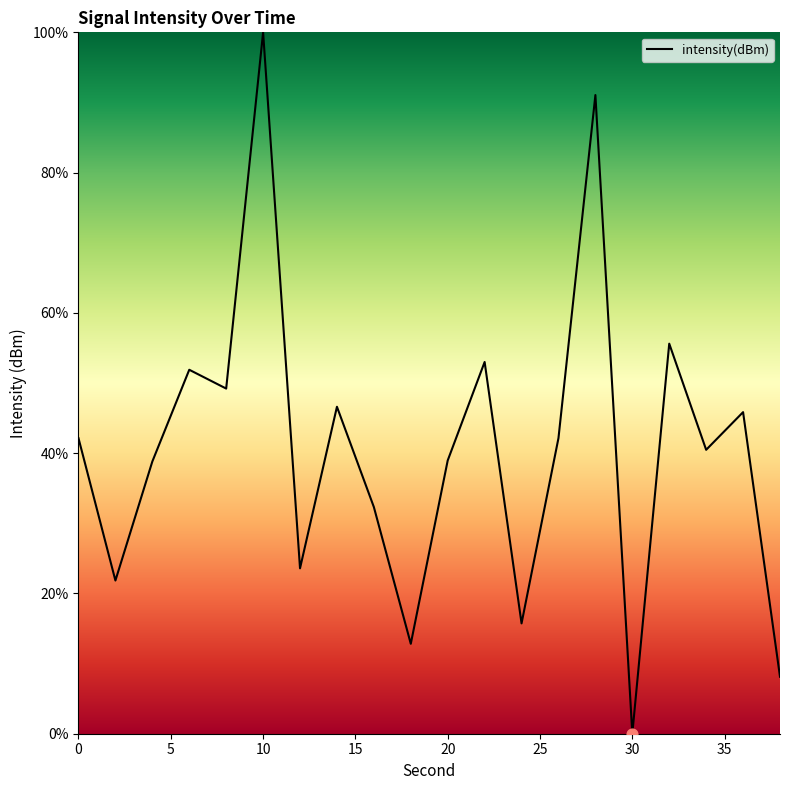

What is the greatest value displayed?

100.0